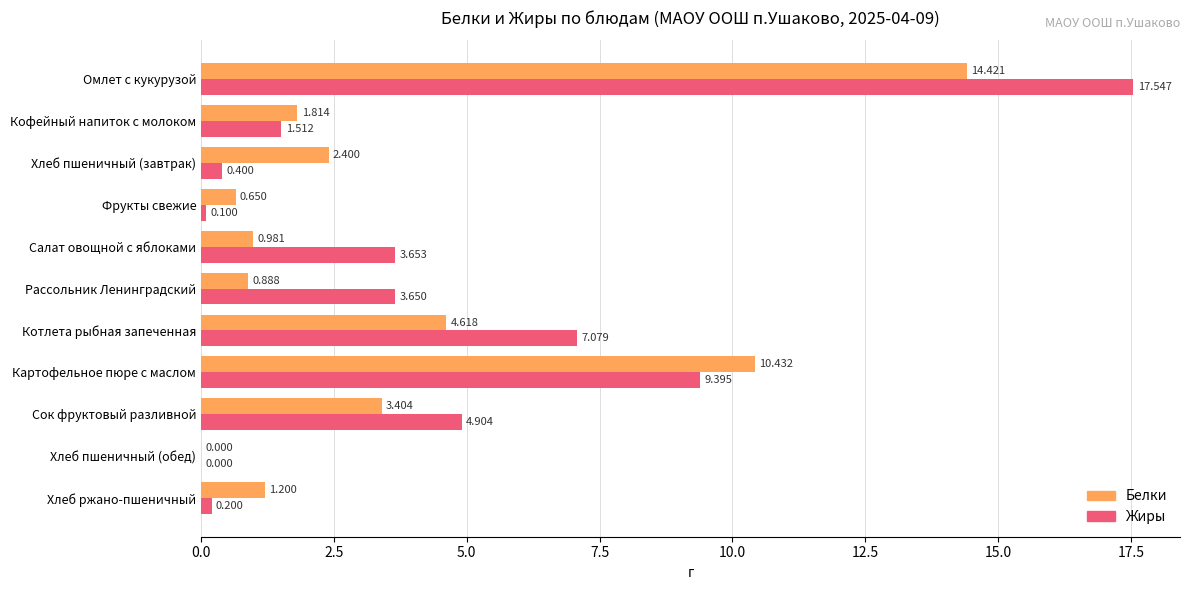

Between Кофейный напиток с молоком and Рассольник Ленинградский, which series saw the biggest shift?

Жиры